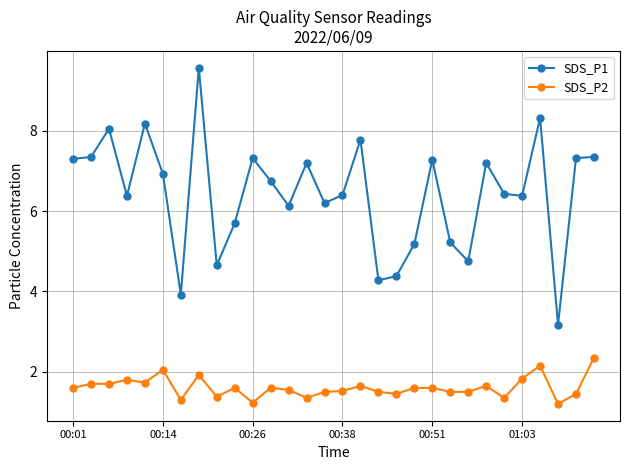

True or false: SDS_P2 and SDS_P1 cross at least once.

False